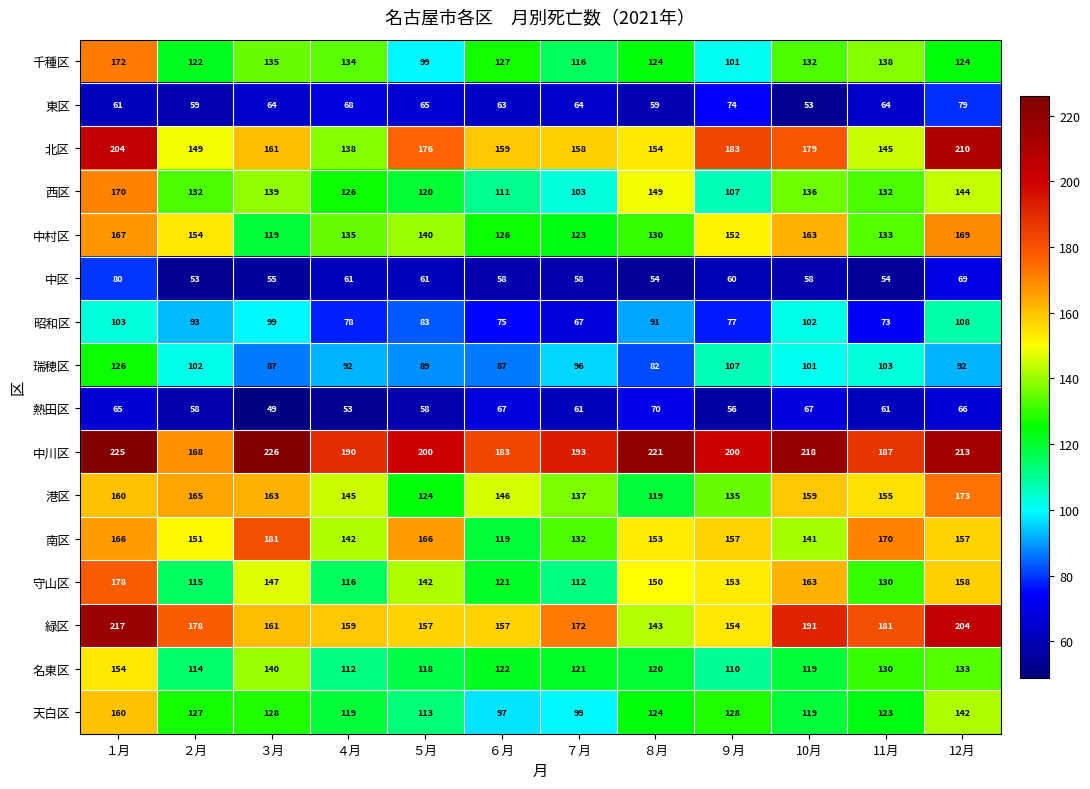

At which category is the sum across all series the highest?

１月